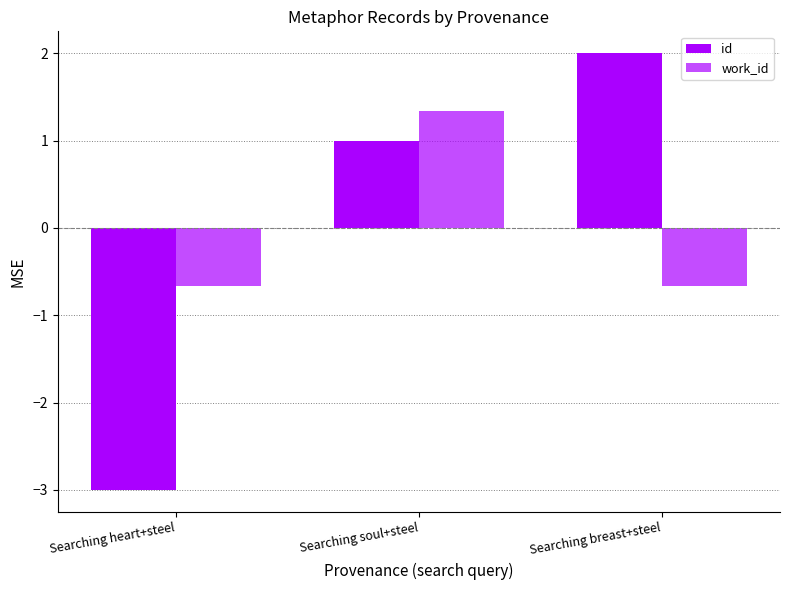

What is the label of the 1st bar from the right?

Searching breast+steel